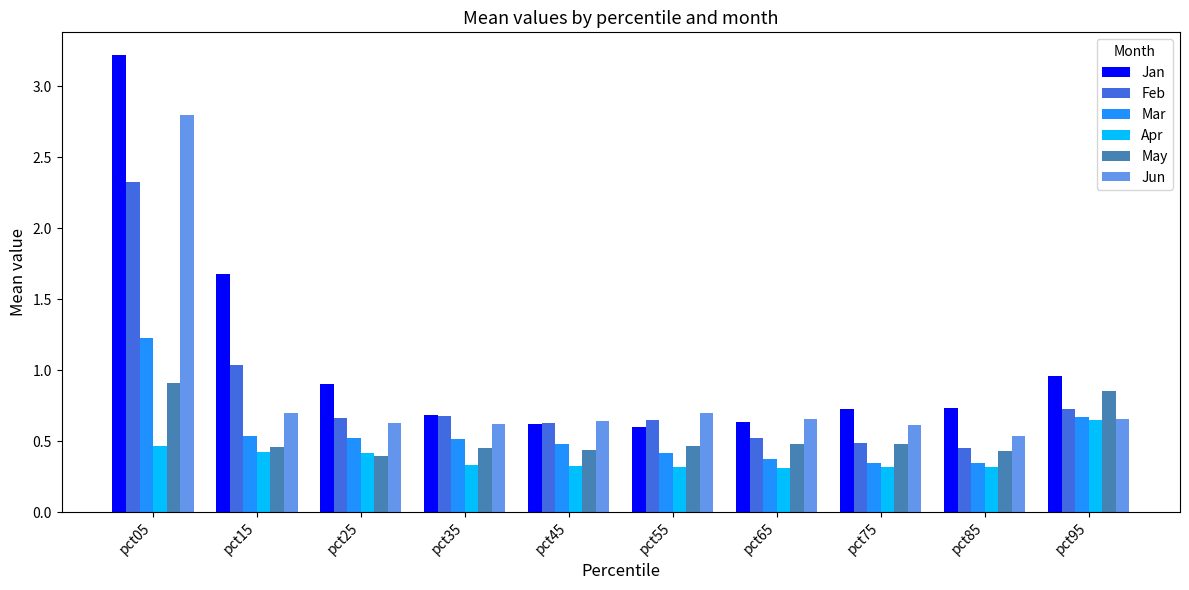

Which series has the largest range (max minus min)?

Jan